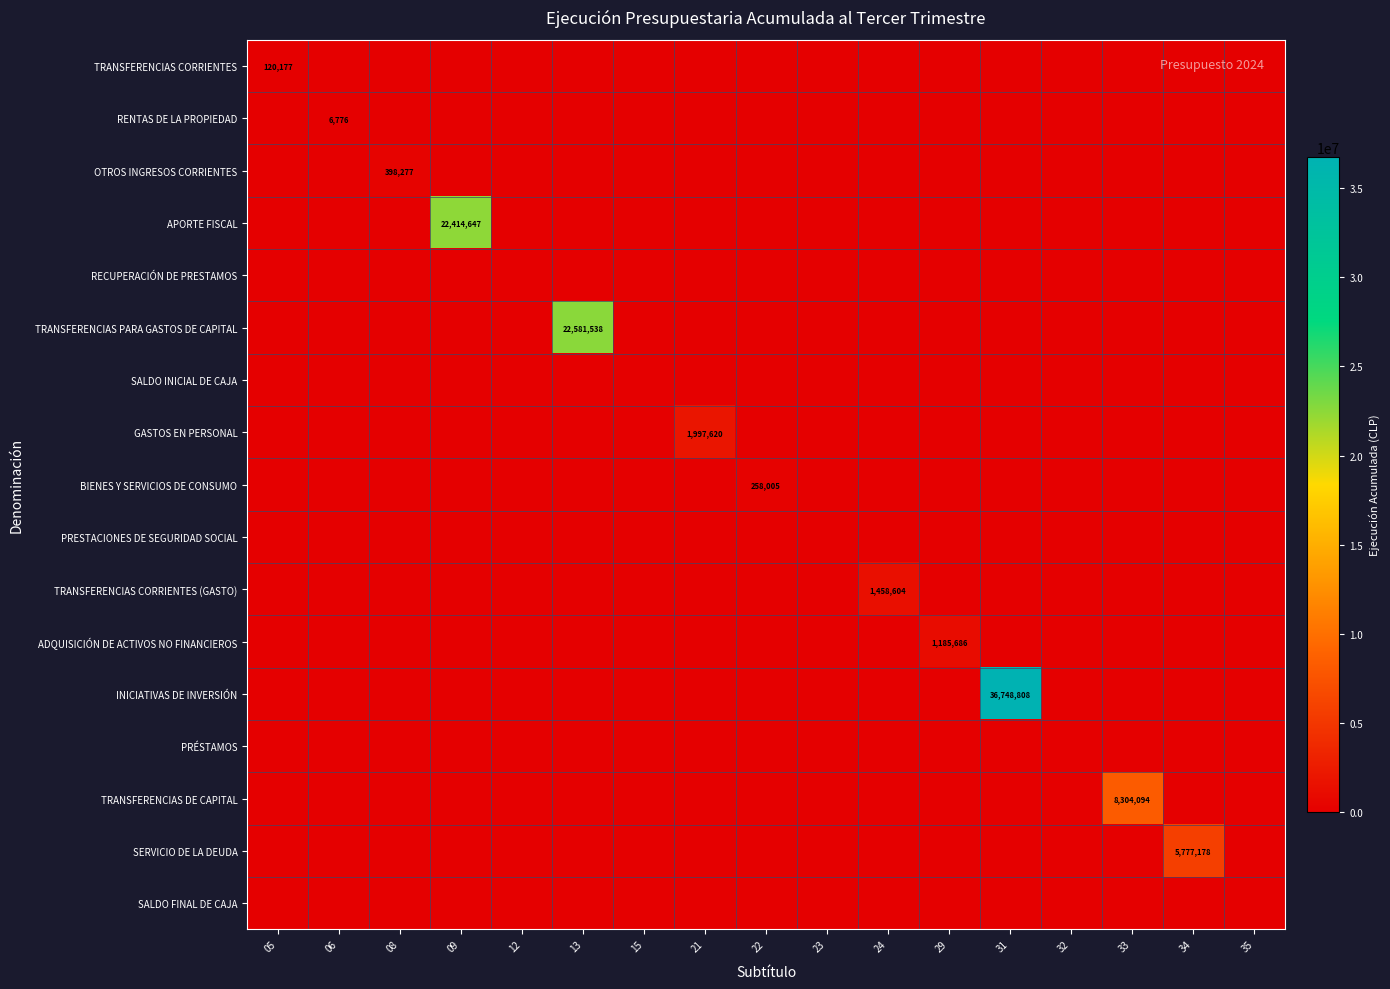

The SERVICIO DE LA DEUDA series shows 3561823 at 05. True or false?

False